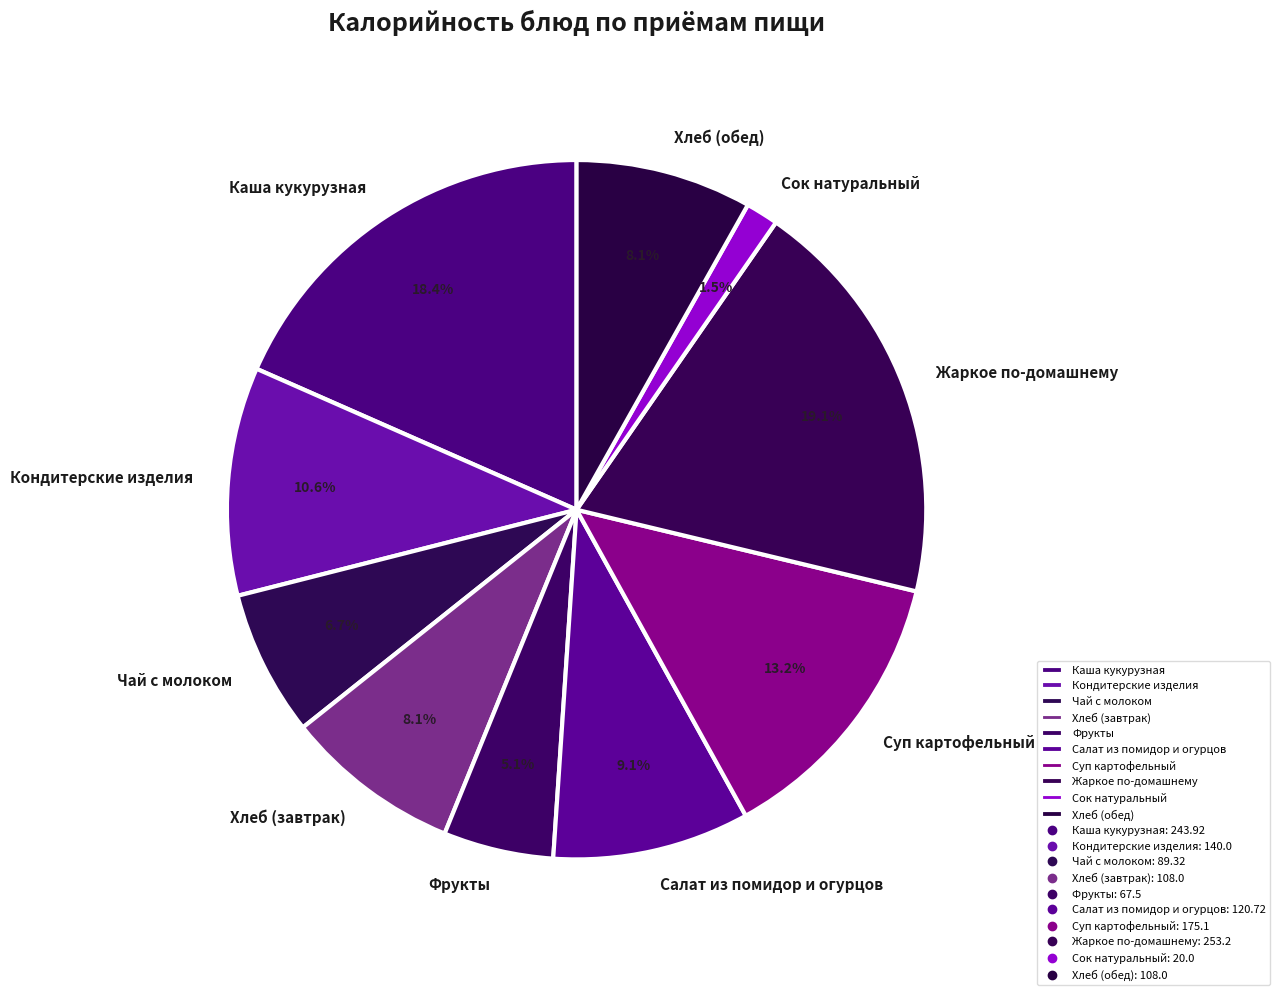

Is there any slice that represents more than half of the pie?

No